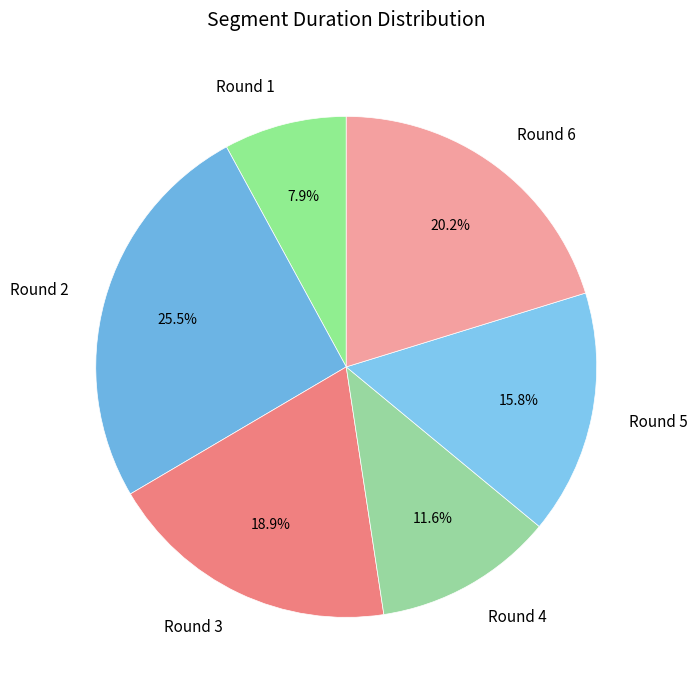

To the nearest percent, what is the average slice percentage?

17%